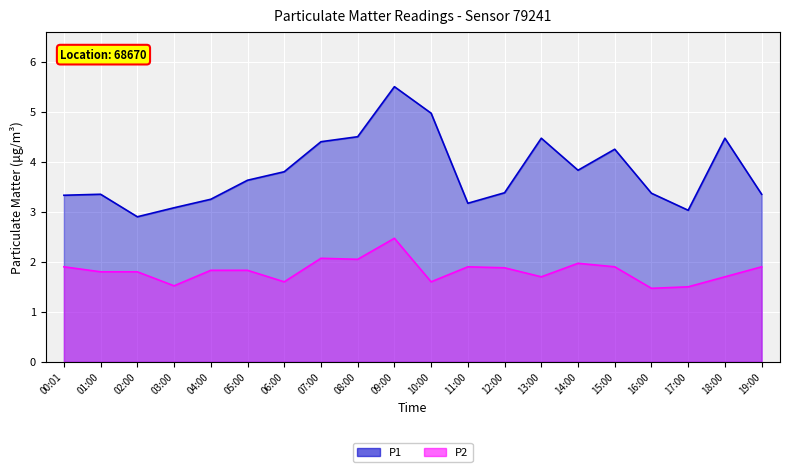

What is the minimum value for P1_line?

2.9